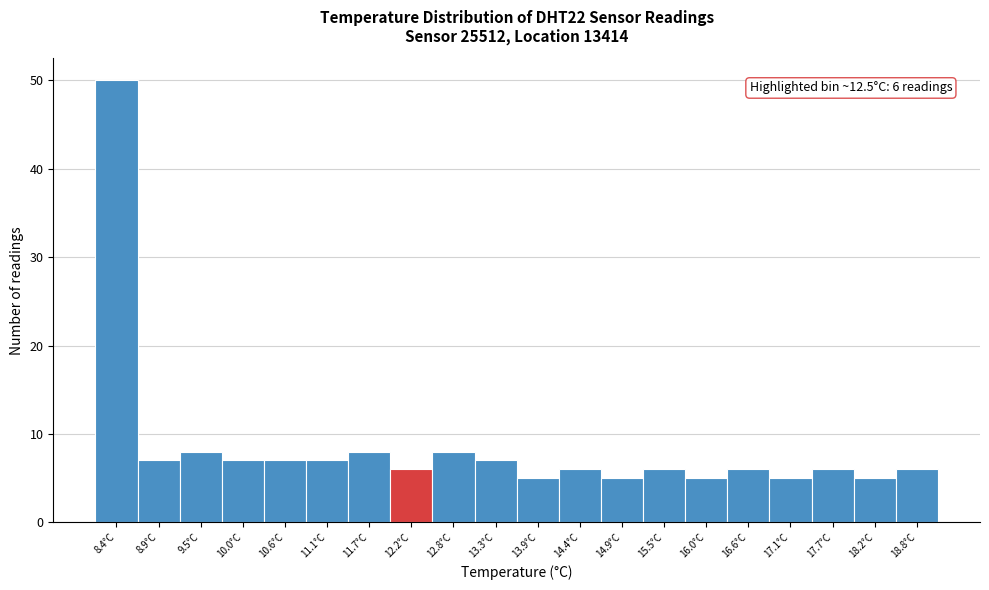

Reading left to right, list all the values displayed in this chart.

50	7	8	7	7	7	8	6	8	7	5	6	5	6	5	6	5	6	5	6